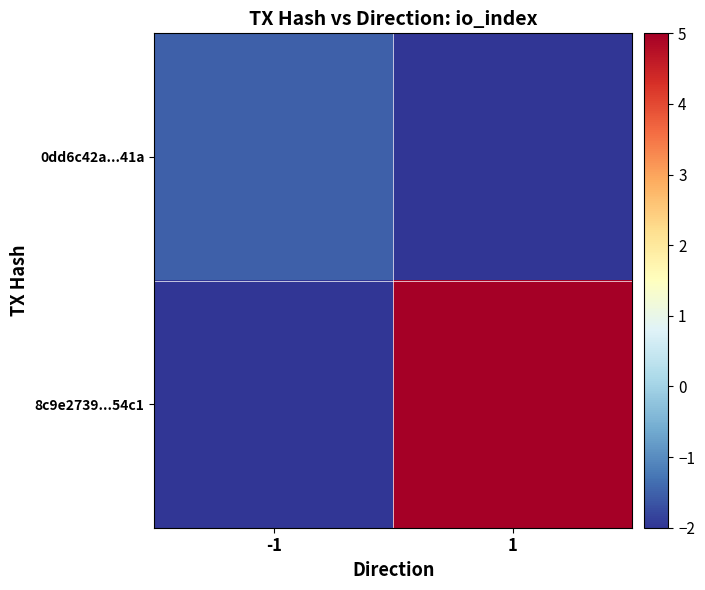

What is the total value across all series at 1?

3.0